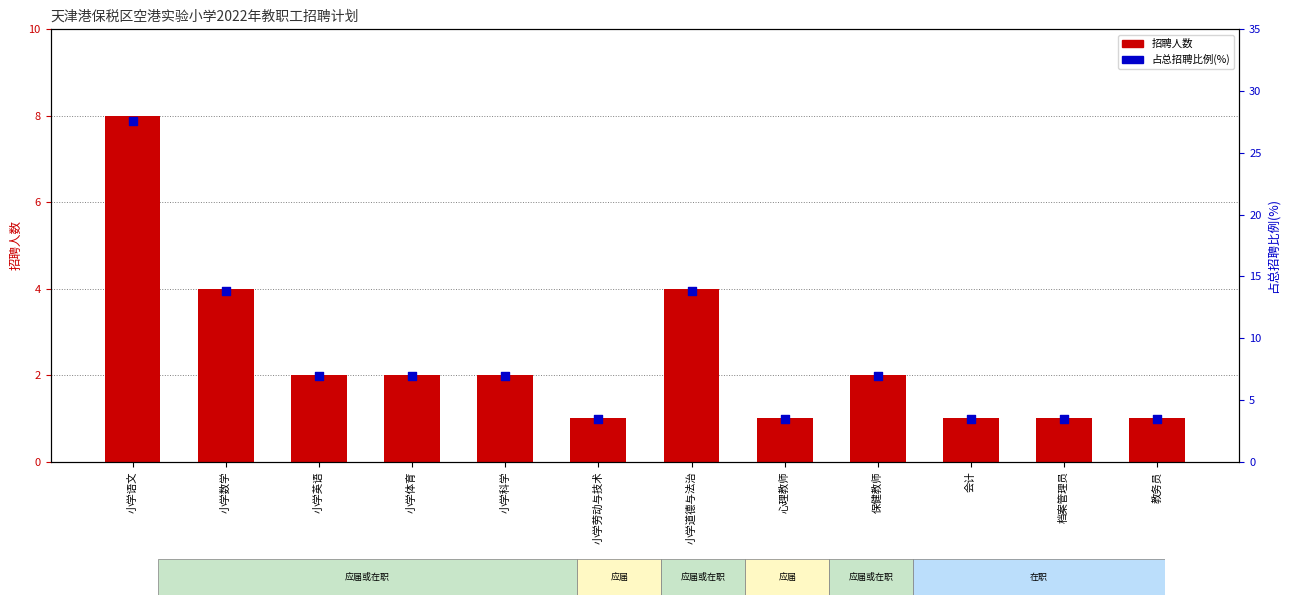

Which series has the largest Y range (max minus min)?

占总招聘比例(%)